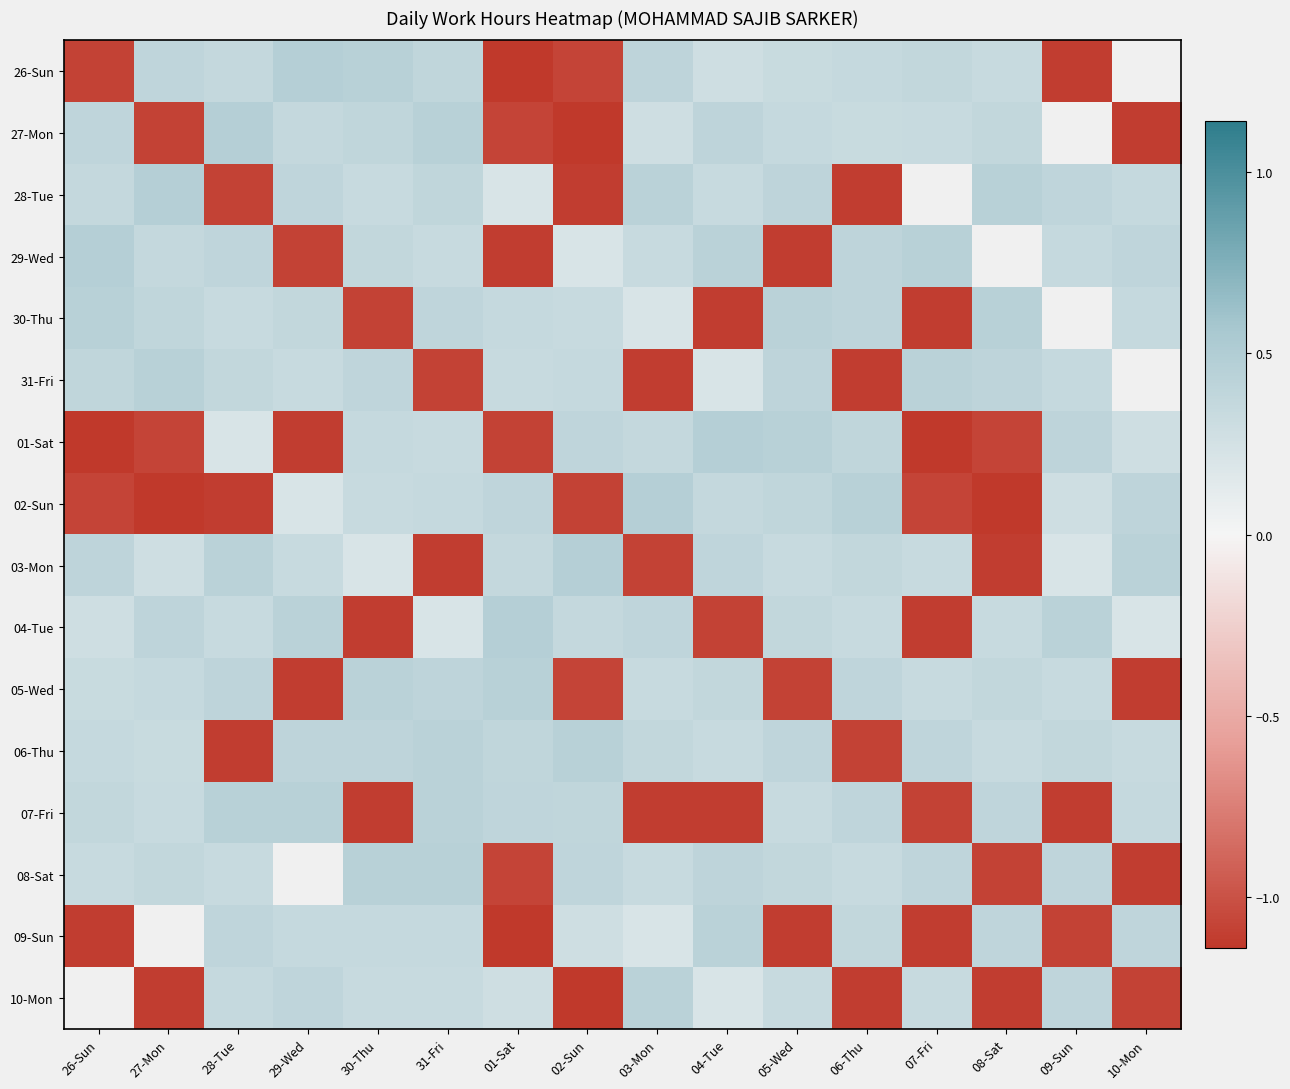

At which category does the chart reach its peak across all series?

29-Wed